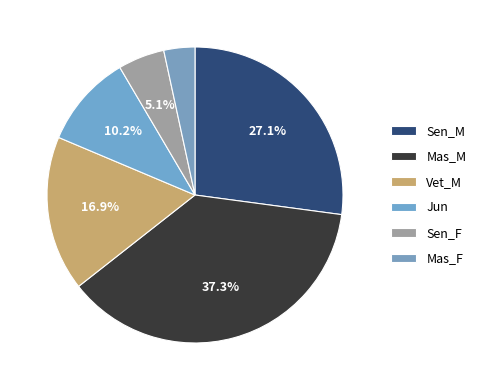

What percentage is the Vet_M slice, to the nearest percent?

17%